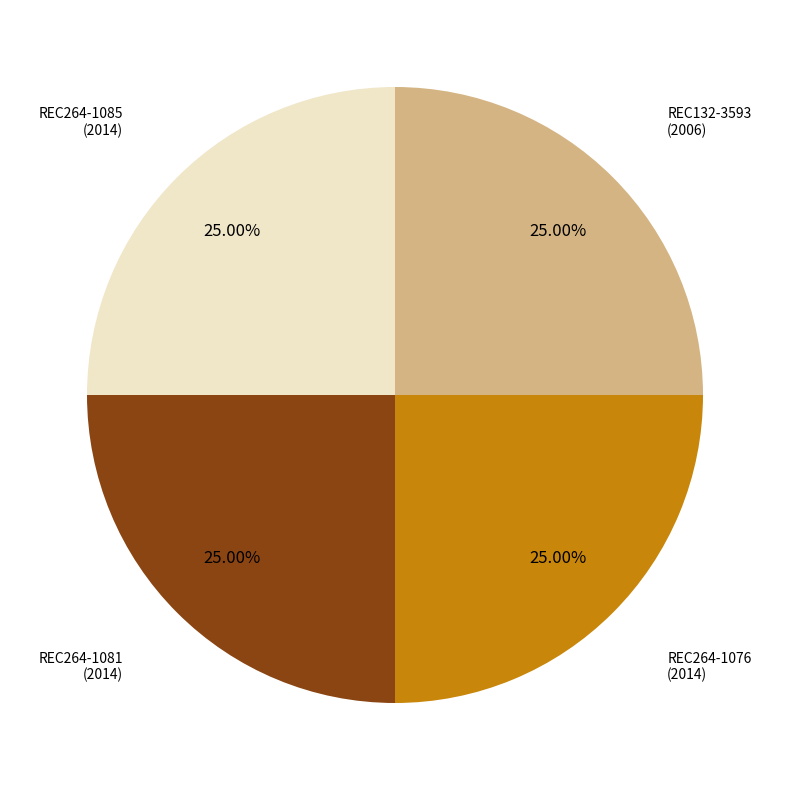

Is there any slice that represents more than half of the pie?

No